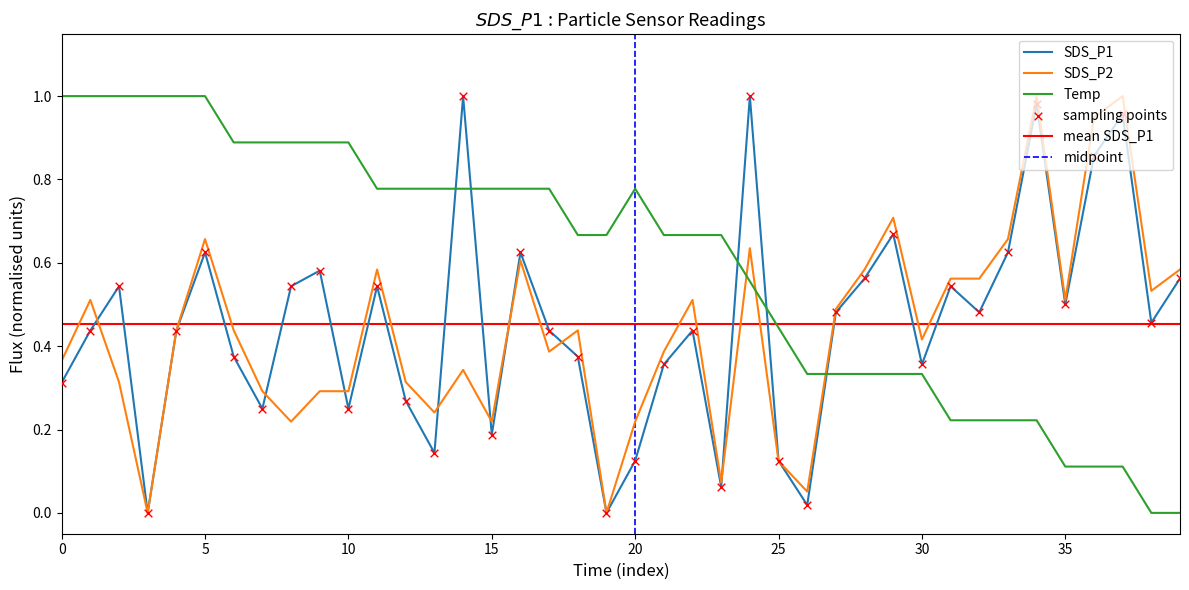

What are all the series names shown in the legend?

SDS_P1, SDS_P2, Temp